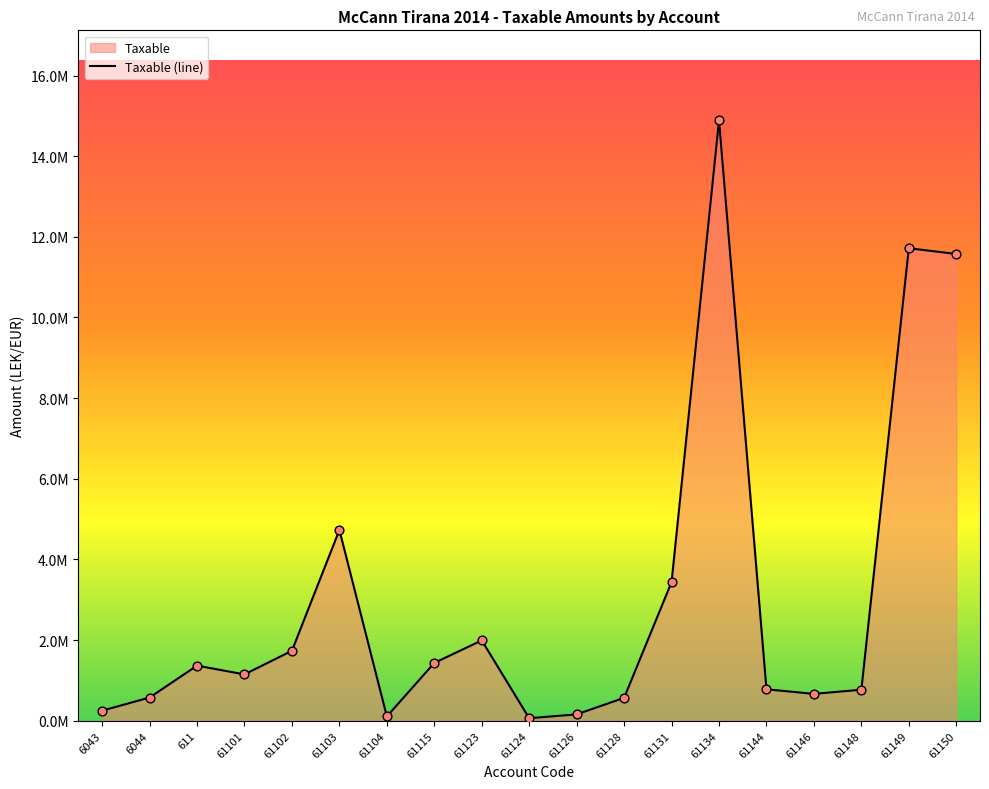

Which has a higher value, 61123 or 61144?

61123